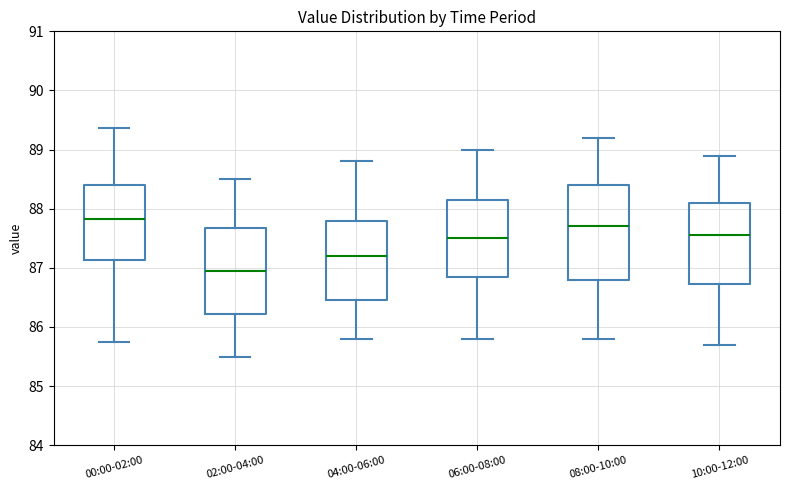

Reading left to right, transcribe this box plot: for each box, give where its median line is, the range the box spans, and where its two whiskers end, as read against the y-axis. The values are not printed on the chart, so give them approximately, as read against the axis.

00:00-02:00: median 87.8, box 87.1 to 88.4, whiskers 85.7 to 89.4
02:00-04:00: median 87.0, box 86.2 to 87.7, whiskers 85.5 to 88.5
04:00-06:00: median 87.2, box 86.5 to 87.8, whiskers 85.8 to 88.8
06:00-08:00: median 87.5, box 86.9 to 88.2, whiskers 85.8 to 89.0
08:00-10:00: median 87.7, box 86.8 to 88.4, whiskers 85.8 to 89.2
10:00-12:00: median 87.6, box 86.7 to 88.1, whiskers 85.7 to 88.9